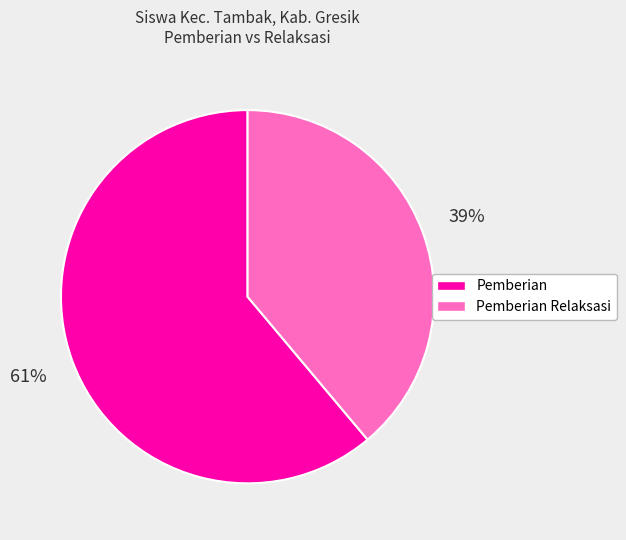

Combined, do Pemberian and Pemberian Relaksasi account for over 50%?

Yes